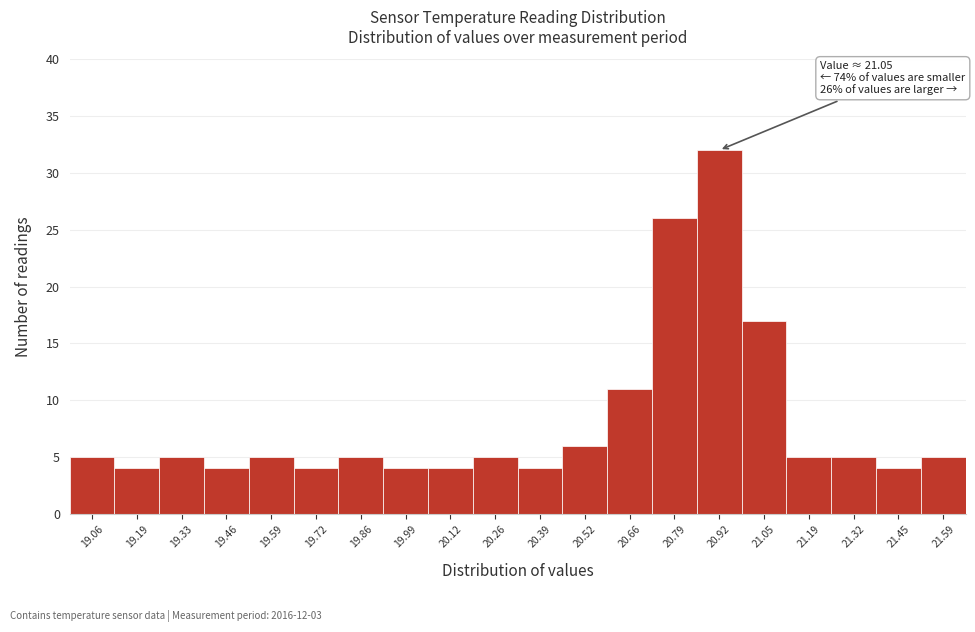

Reading left to right, what are all the values shown in this chart?

5	4	5	4	5	4	5	4	4	5	4	6	11	26	32	17	5	5	4	5